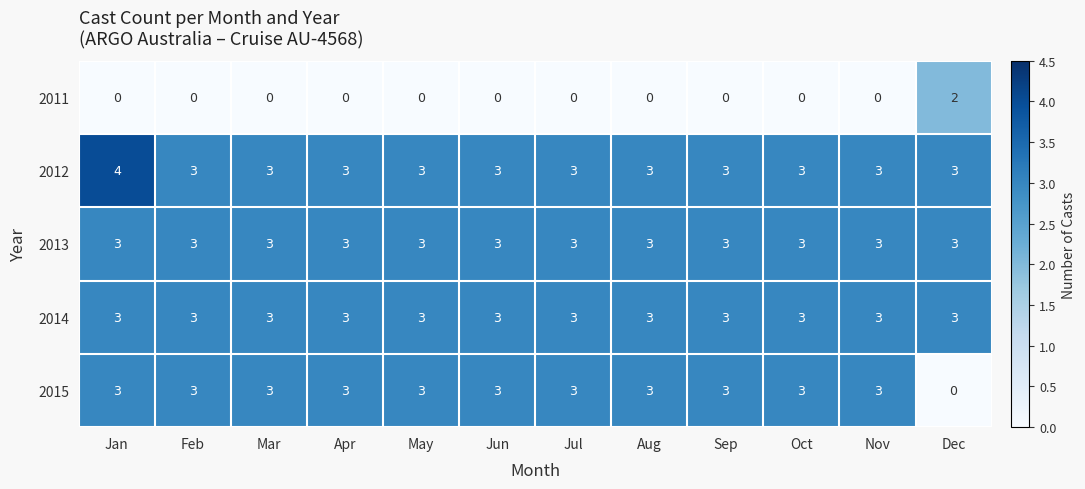

Which series has the largest range (max minus min)?

2015